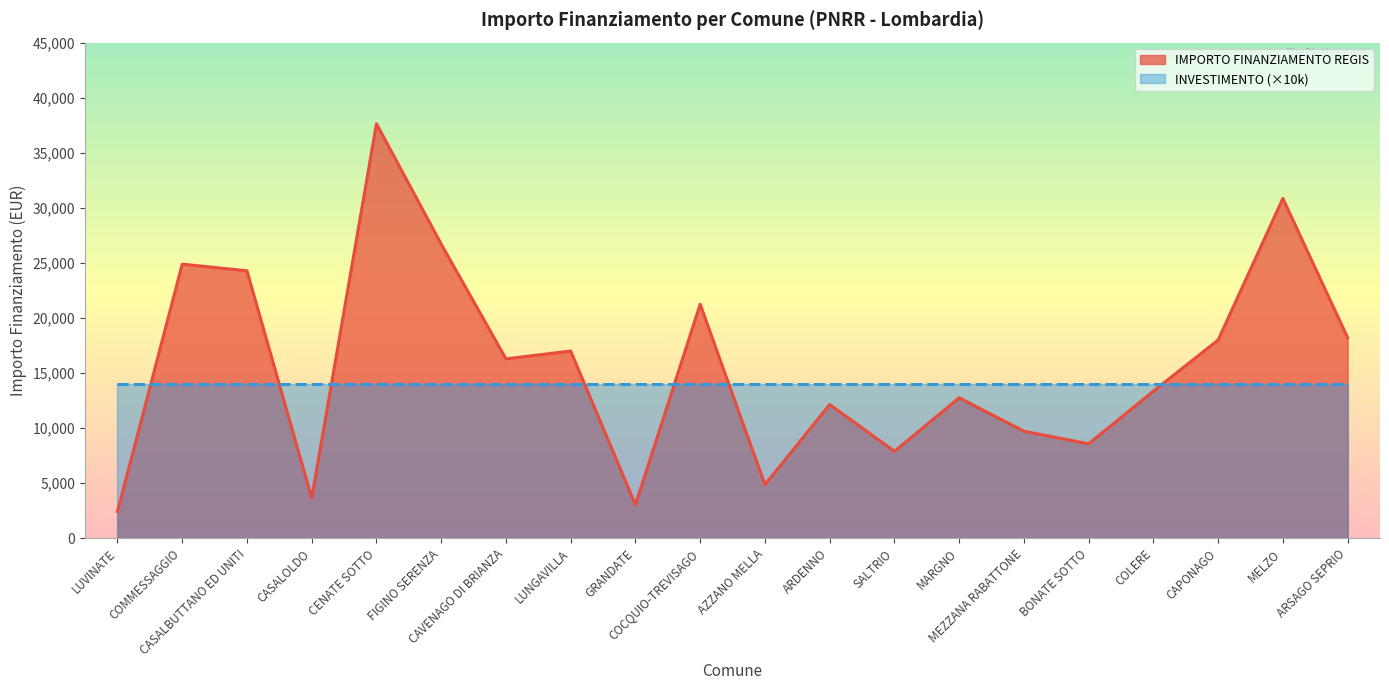

What is the sum of the values at MEZZANA RABATTONE and CENATE SOTTO?

47346